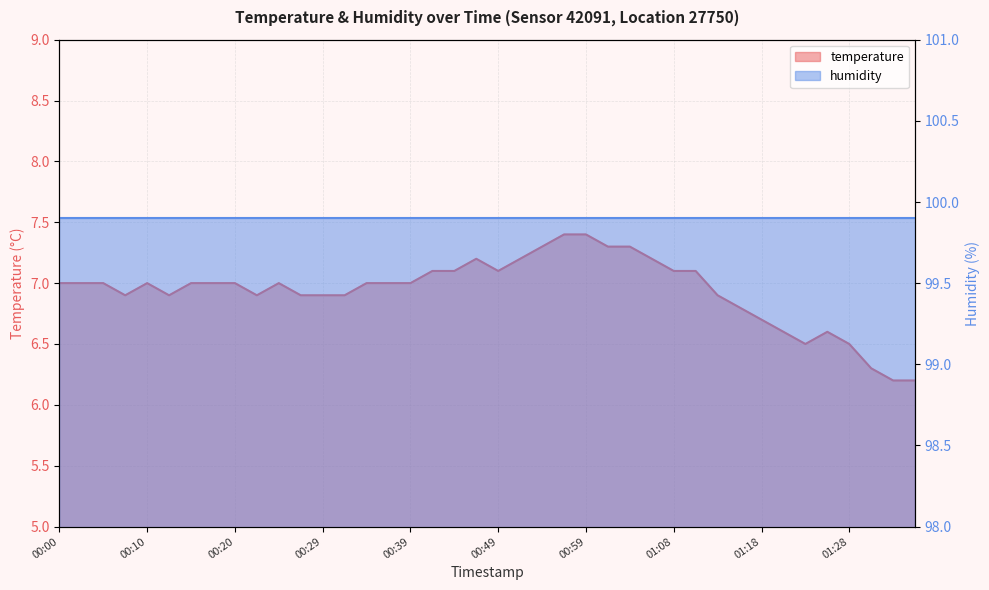

Where is the first local minimum?

00:08